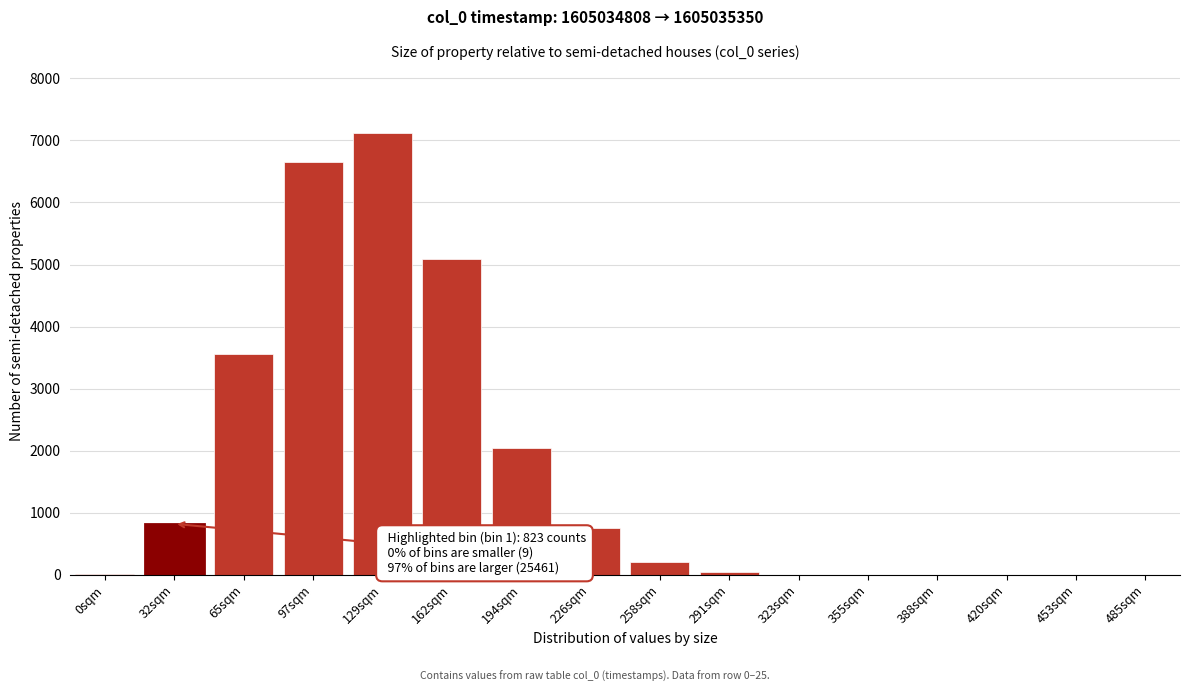

The value at 65sqm is 1322. True or false?

False